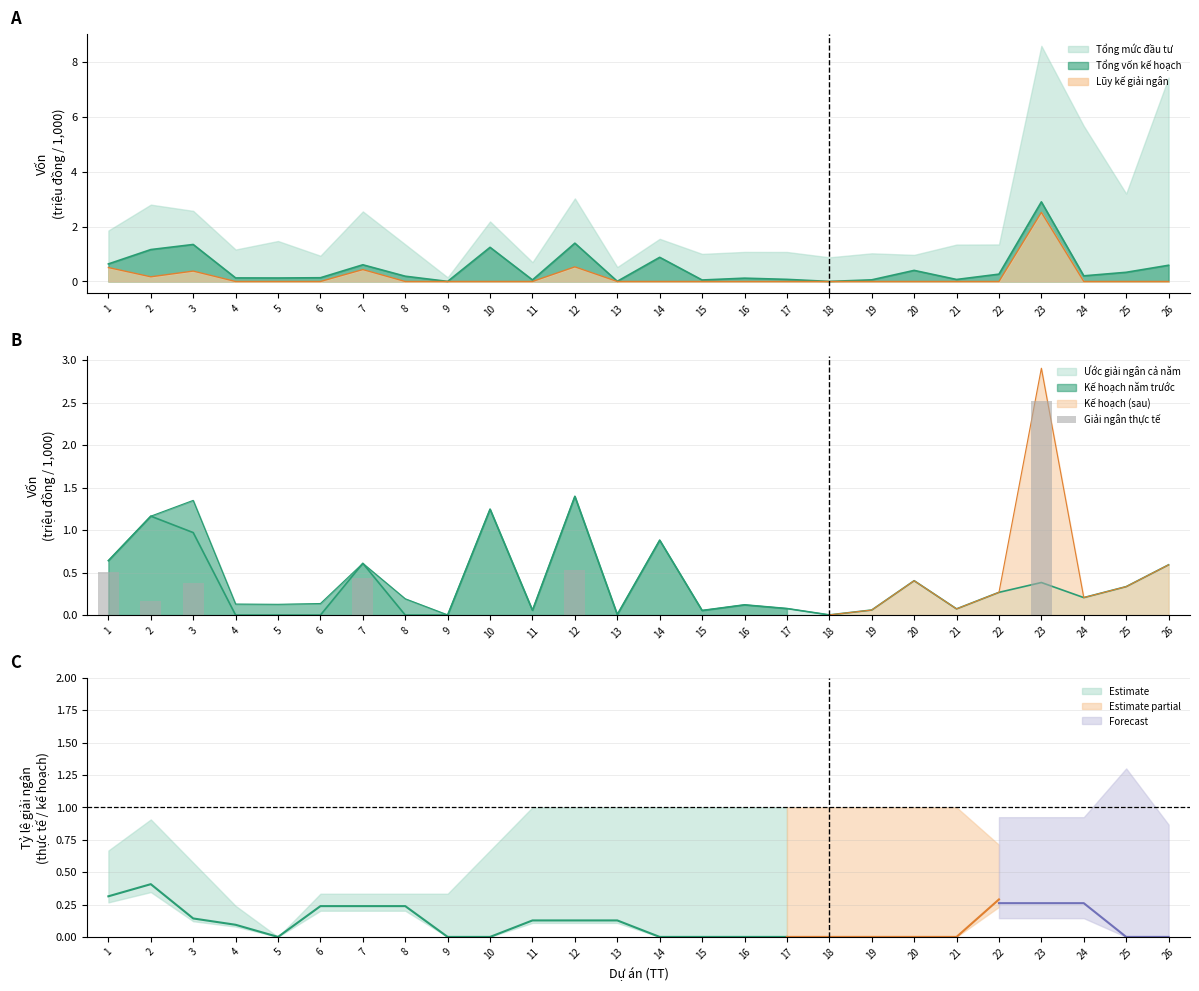

Rank the categories by value from lowest to highest.

4, 5, 6, 8, 9, 10, 11, 13, 14, 15, 16, 17, 18, 19, 20, 21, 22, 24, 25, 26, 2, 3, 7, 1, 12, 23